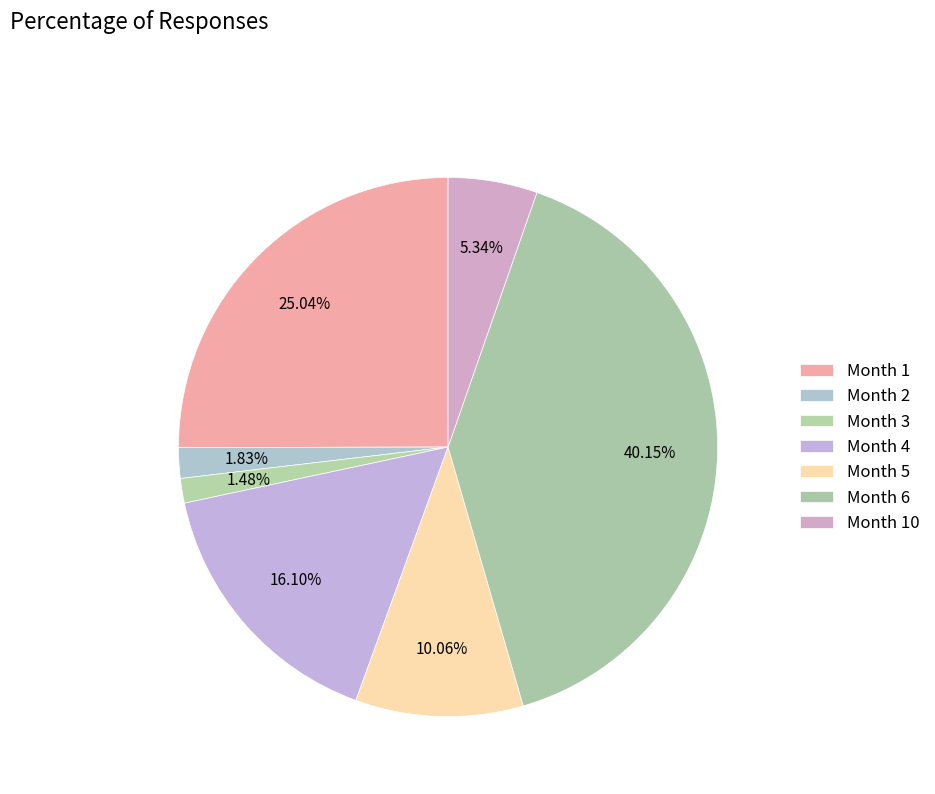

Is it true that Month 6 is 40% of the pie?

True